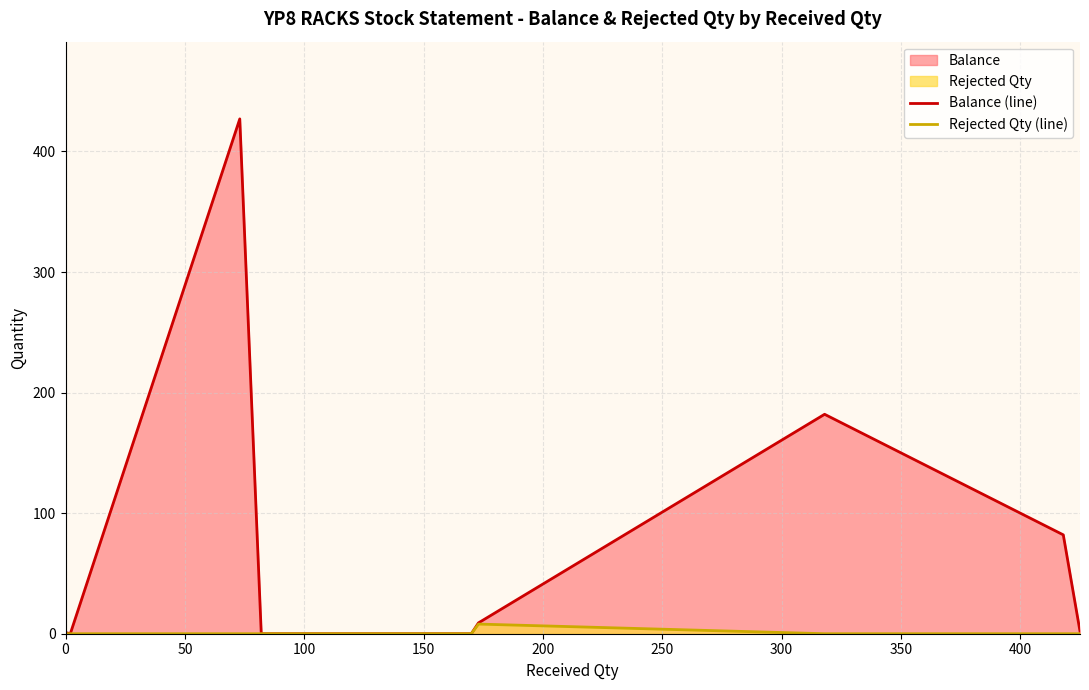

Reading right to left, transcribe all the data shown in this chart.

Balance (line): 2	82	170	182	9	0	0	427	0	1
Rejected Qty (line): 0	0	0	0	8	0	0	0	0	0